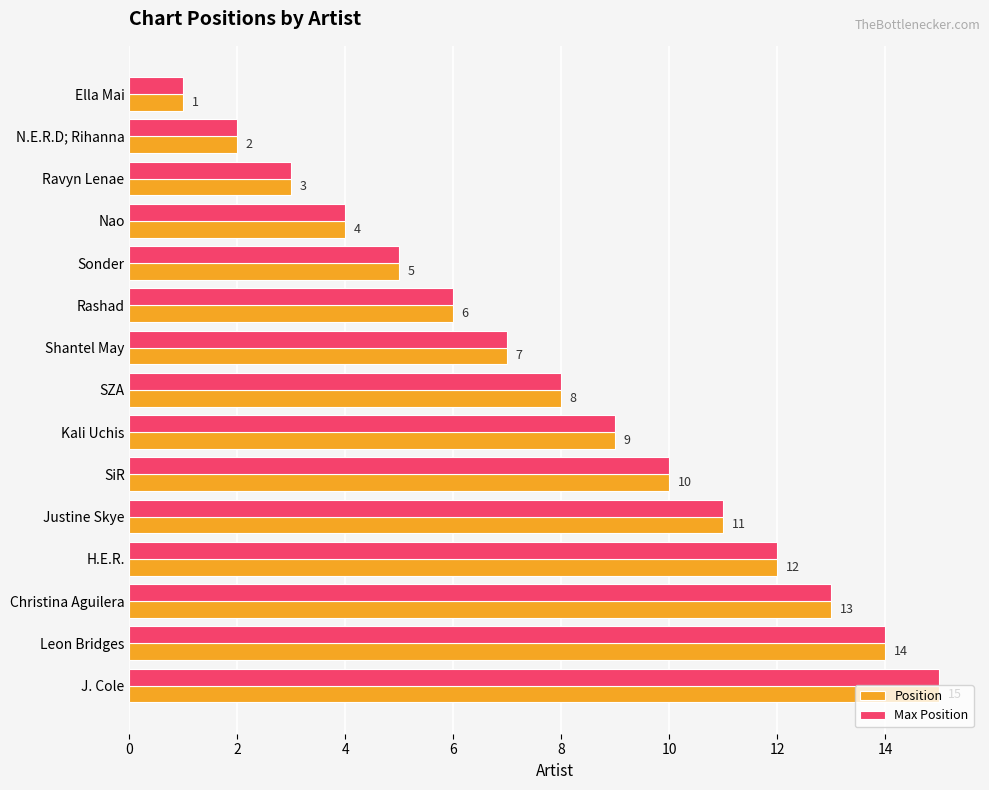

The value of Max Position at Rashad is 9. True or false?

False